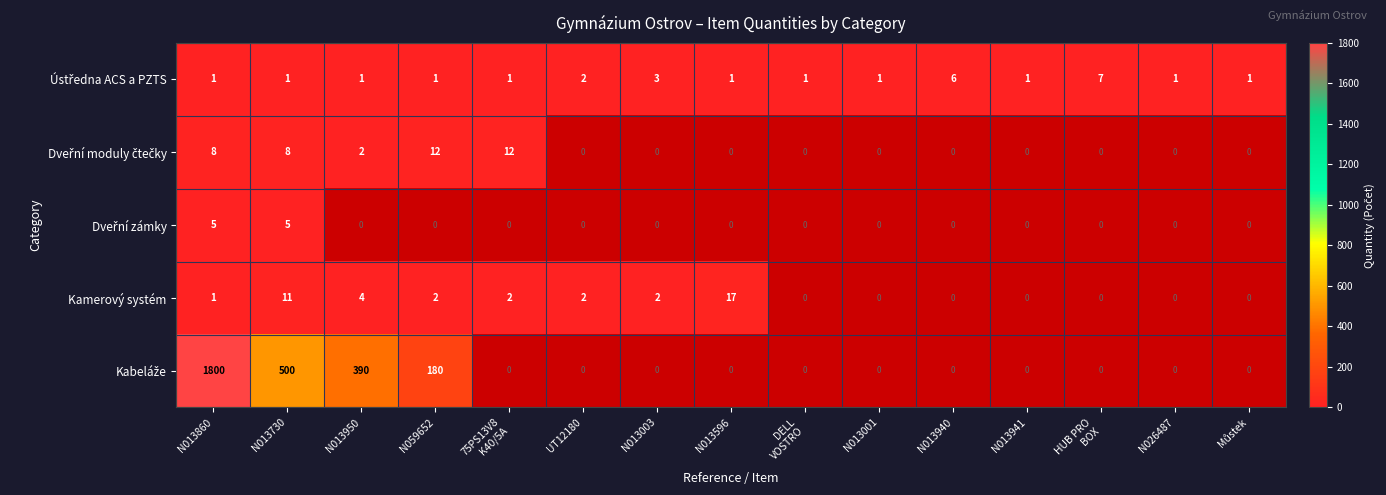

What value does the Kamerový systém series have at N013730?

11.0